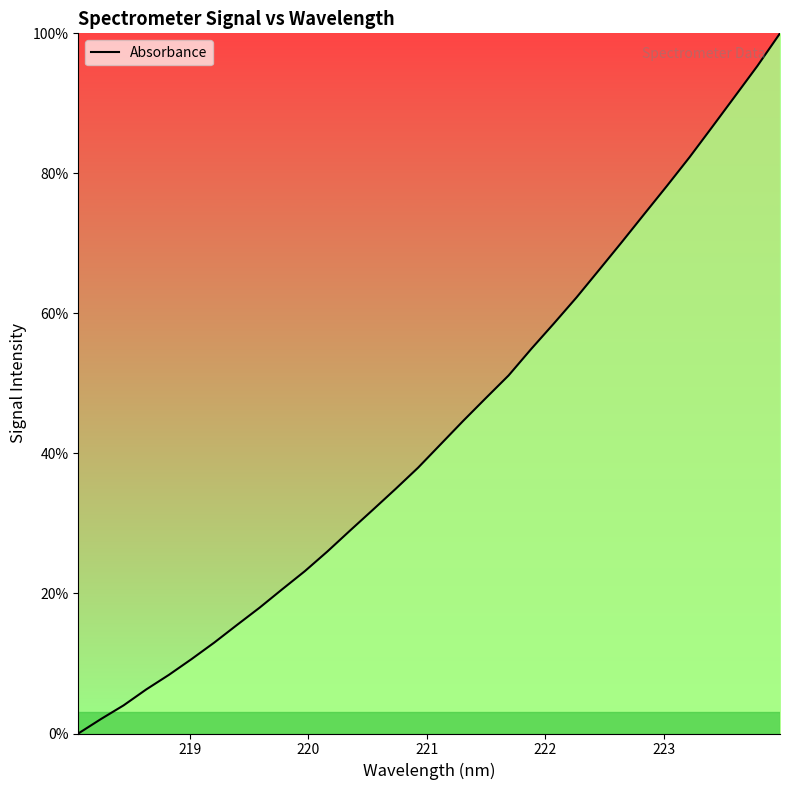

Does the chart display data point markers on the line(s)?

No